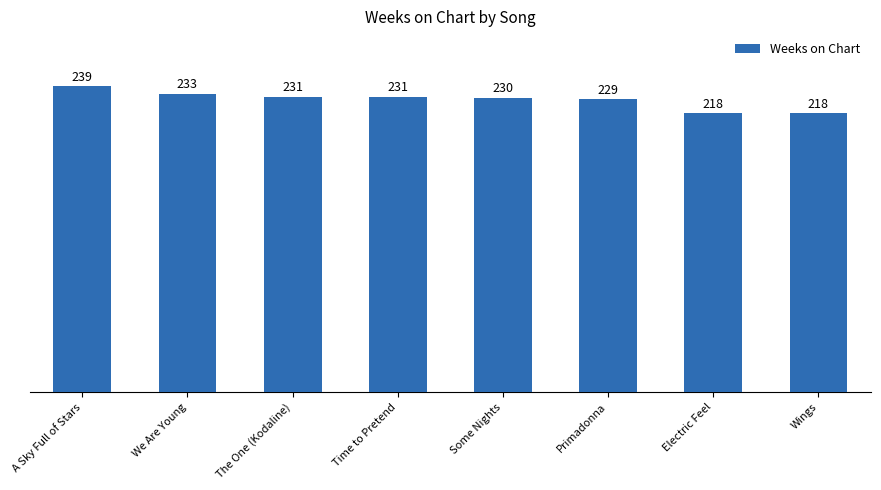

Which category has the highest value across all series?

A Sky Full of Stars